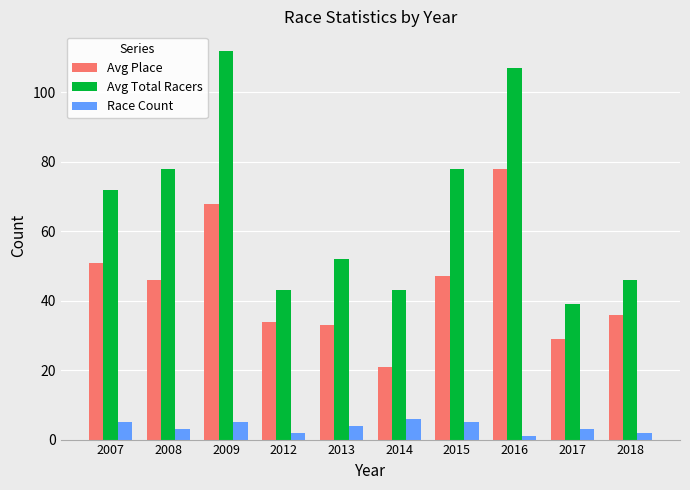

Which category has the highest value across all series?

2009